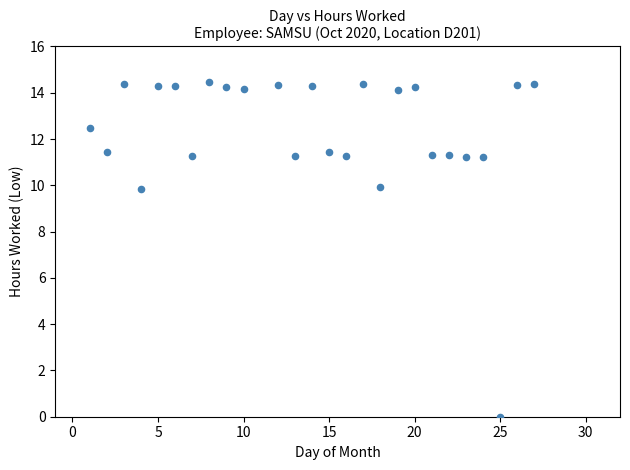

What is the range of X values (max minus min)?

26.0